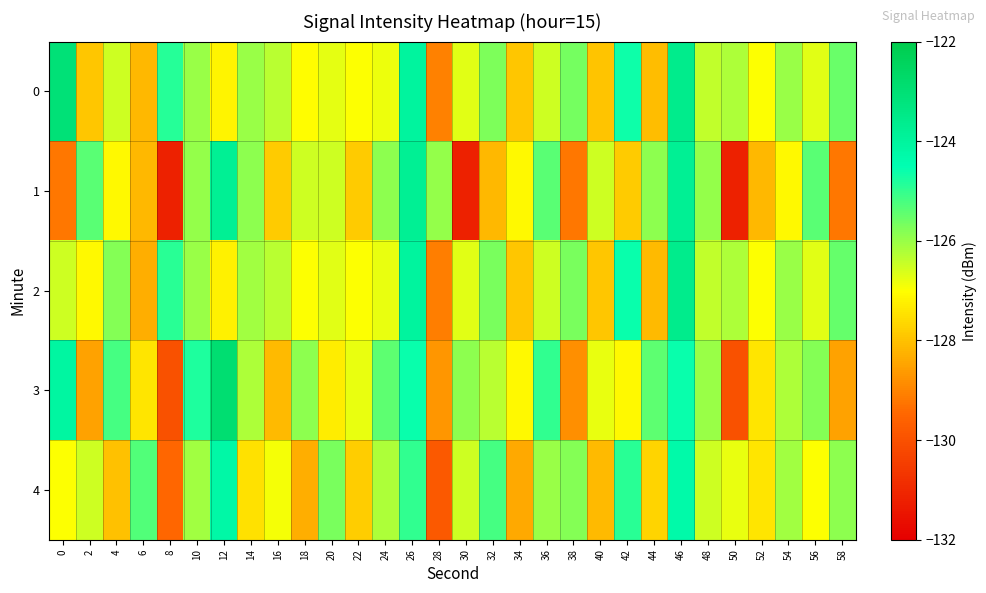

Reading left to right, transcribe all the data shown in this chart.

0: 0=-123.1	2=-127.9	4=-126.5	6=-128.1	8=-124.9	10=-126.0	12=-127.2	14=-126.0	16=-126.3	18=-127.0	20=-126.7	22=-127.0	24=-126.8	26=-124.0	28=-129.1	30=-126.7	32=-125.7	34=-127.9	36=-126.5	38=-125.7	40=-127.9	42=-124.7	44=-128.1	46=-123.6	48=-126.4	50=-126.2	52=-127.0	54=-126.0	56=-126.7	58=-125.5
1: 0=-129.2	2=-125.4	4=-127.1	6=-128.2	8=-131.1	10=-126.0	12=-123.8	14=-125.9	16=-127.8	18=-126.5	20=-126.5	22=-127.8	24=-125.9	26=-123.8	28=-126.0	30=-131.1	32=-128.2	34=-127.1	36=-125.4	38=-129.2	40=-126.5	42=-127.8	44=-125.9	46=-123.8	48=-126.0	50=-131.1	52=-128.2	54=-127.1	56=-125.4	58=-129.2
2: 0=-126.5	2=-127.1	4=-125.8	6=-128.3	8=-124.9	10=-126.0	12=-127.2	14=-126.1	16=-126.3	18=-127.0	20=-126.7	22=-127.0	24=-126.8	26=-124.0	28=-129.1	30=-126.7	32=-125.7	34=-127.9	36=-126.5	38=-125.7	40=-127.9	42=-124.6	44=-128.1	46=-123.6	48=-126.4	50=-126.2	52=-127.0	54=-126.0	56=-126.7	58=-125.5
3: 0=-124.1	2=-128.5	4=-125.2	6=-127.4	8=-130.0	10=-124.8	12=-122.9	14=-126.2	16=-128.1	18=-125.9	20=-127.3	22=-126.8	24=-125.4	26=-124.6	28=-128.7	30=-125.9	32=-126.3	34=-127.1	36=-125.0	38=-128.8	40=-126.8	42=-127.1	44=-125.4	46=-124.6	48=-126.0	50=-130.0	52=-127.4	54=-126.2	56=-125.8	58=-128.5
4: 0=-127.0	2=-126.5	4=-128.0	6=-125.3	8=-129.5	10=-126.1	12=-124.2	14=-127.5	16=-126.9	18=-128.3	20=-125.7	22=-127.8	24=-126.2	26=-125.0	28=-129.8	30=-126.5	32=-125.2	34=-128.4	36=-126.0	38=-125.8	40=-128.1	42=-124.9	44=-127.7	46=-124.3	48=-126.5	50=-126.8	52=-127.4	54=-126.1	56=-127.0	58=-125.9